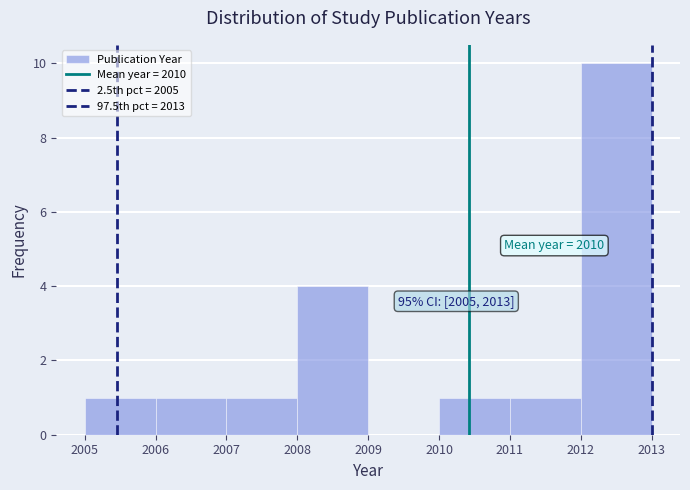

Which range on the x-axis has the tallest bar?

2012 to 2013